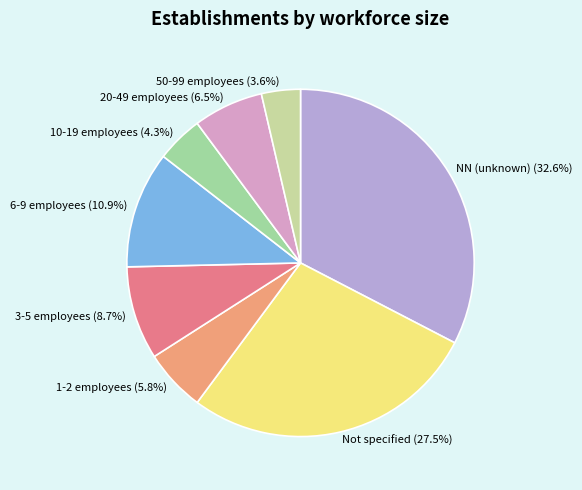

Count the number of slices in the pie.

8